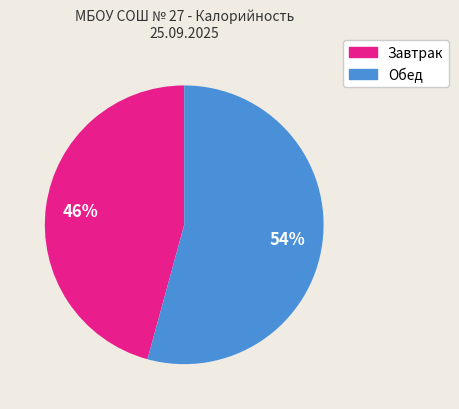

To the nearest percent, what is the difference between the largest and smallest slice percentages?

8%